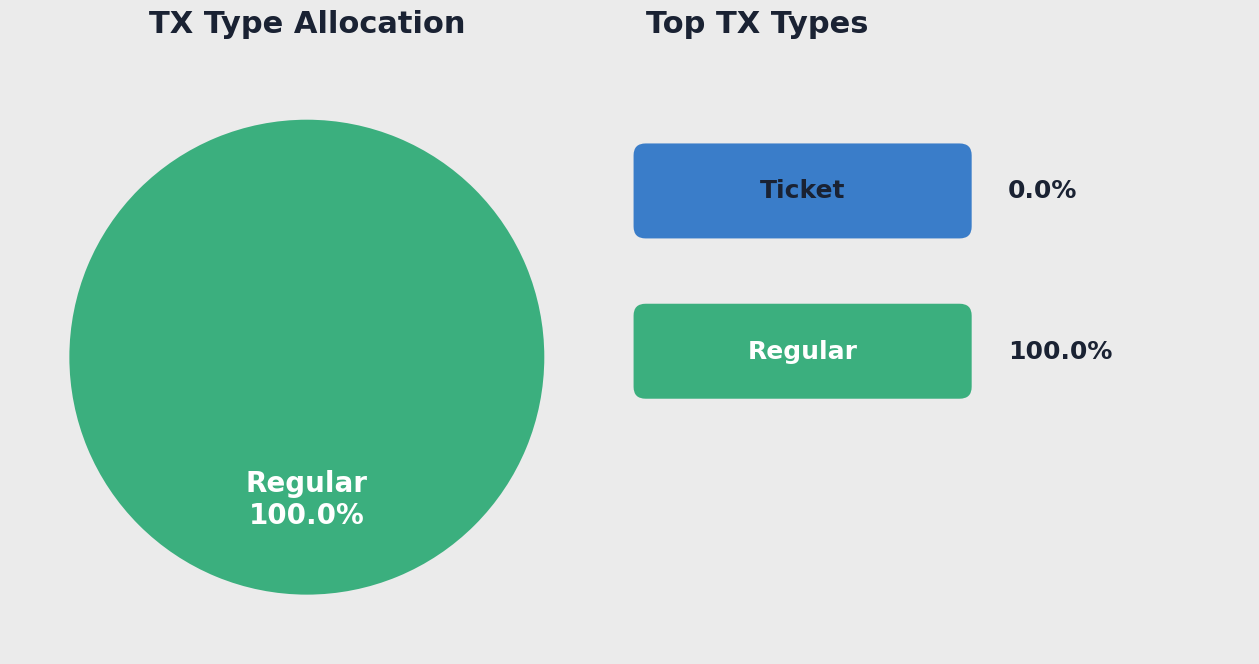

To the nearest percent, what is the average slice percentage?

50%